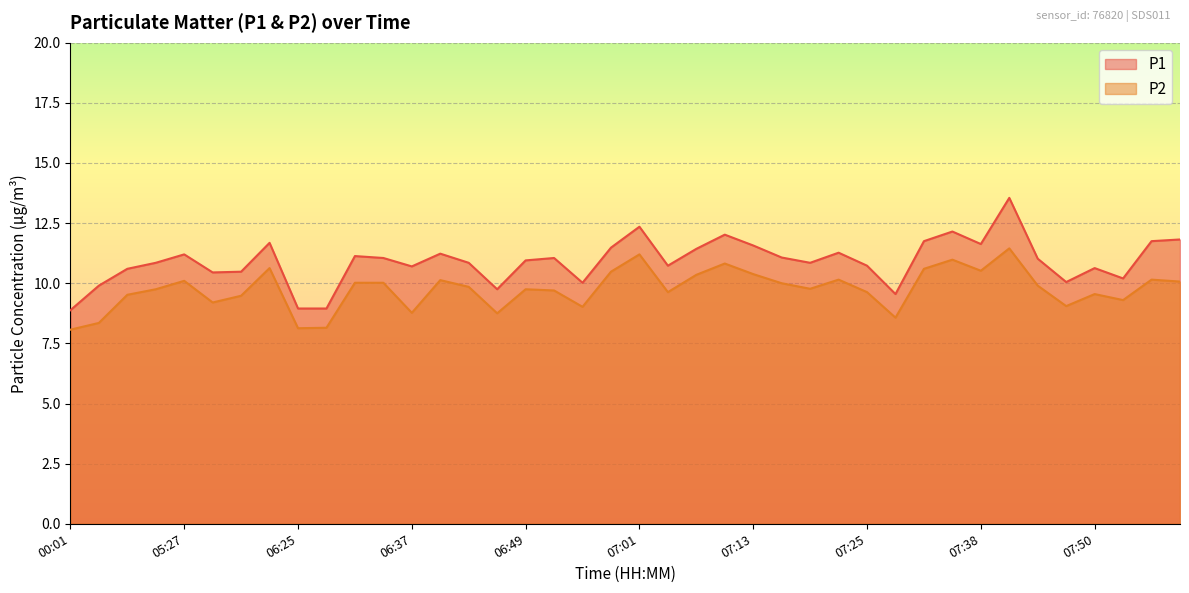

In P2, how many points are lower than both neighbors (excluding endpoints)?

11